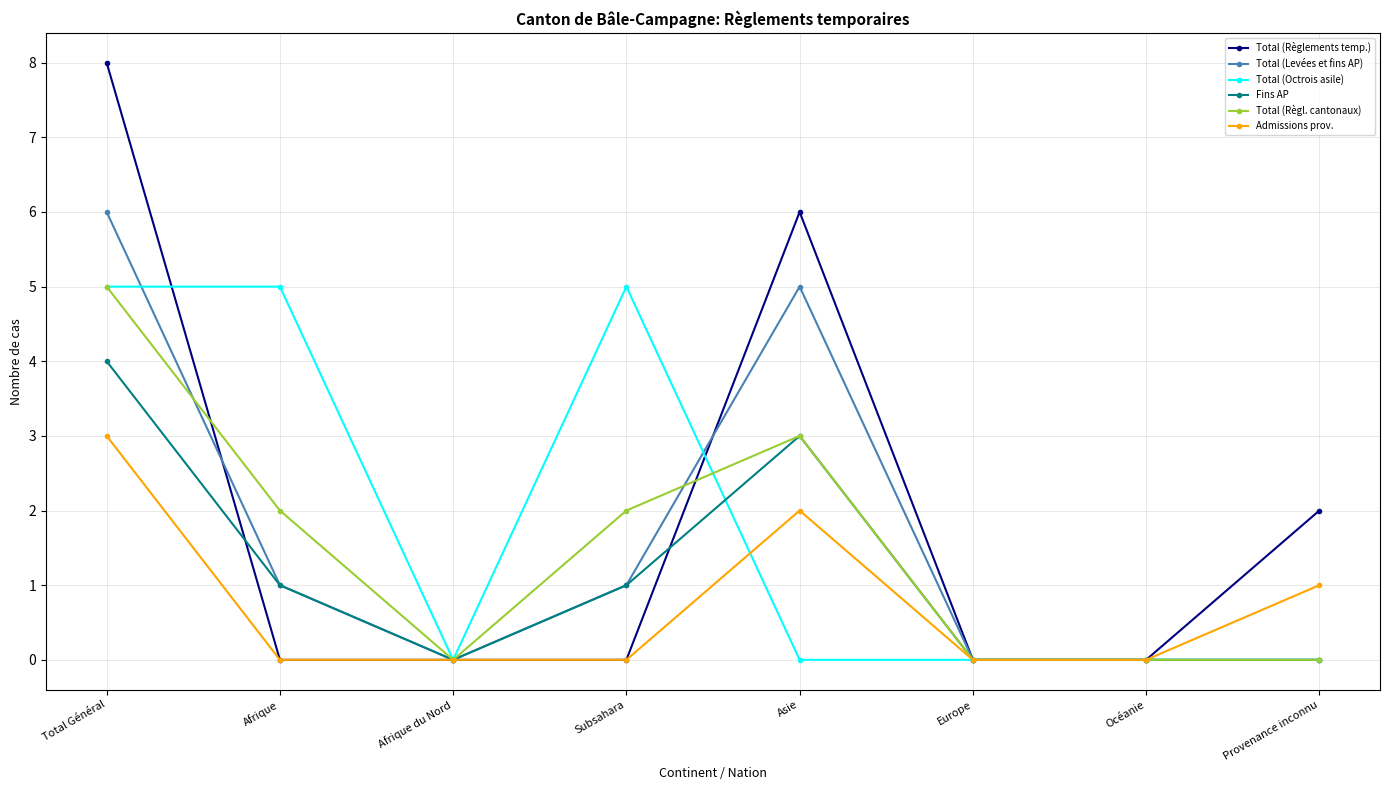

At which category is the sum across all series the highest?

Total Général